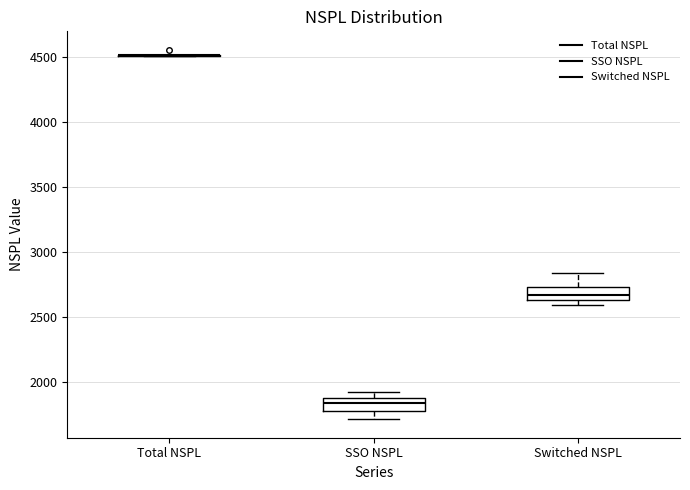

Reading left to right, transcribe this box plot: for each box, give where its median line is, the range the box spans, and where its two whiskers end, as read against the y-axis. The values are not printed on the chart, so give them approximately, as read against the axis.

Total NSPL: box collapsed to a line at 4500, whiskers 4500 to 4500
SSO NSPL: median 1850, box 1800 to 1900, whiskers 1700 to 1900 (just above the box's upper edge)
Switched NSPL: median 2650 (inside the box), box 2650 to 2750, whiskers 2600 to 2850